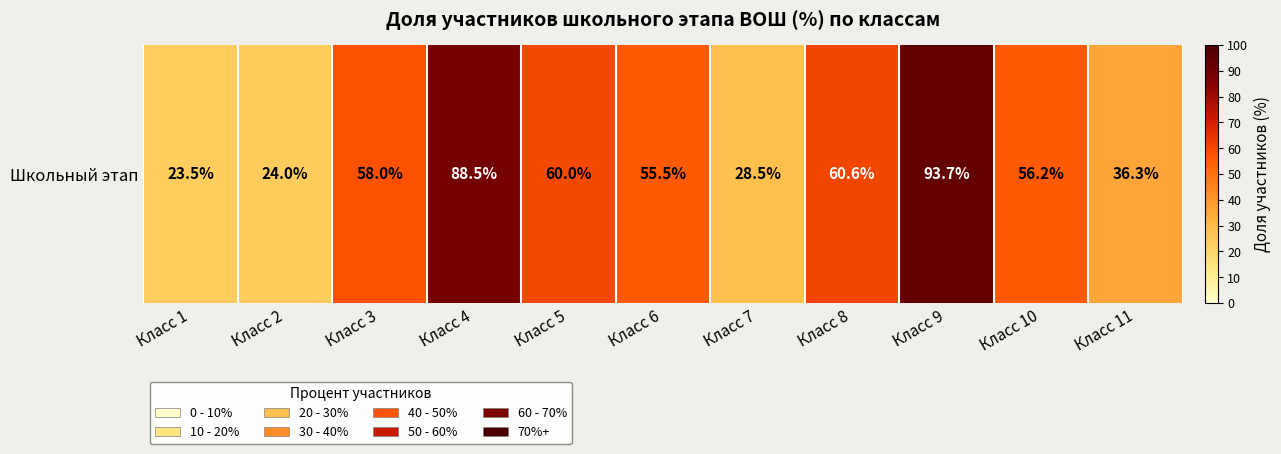

What is the smallest value displayed?

23.5